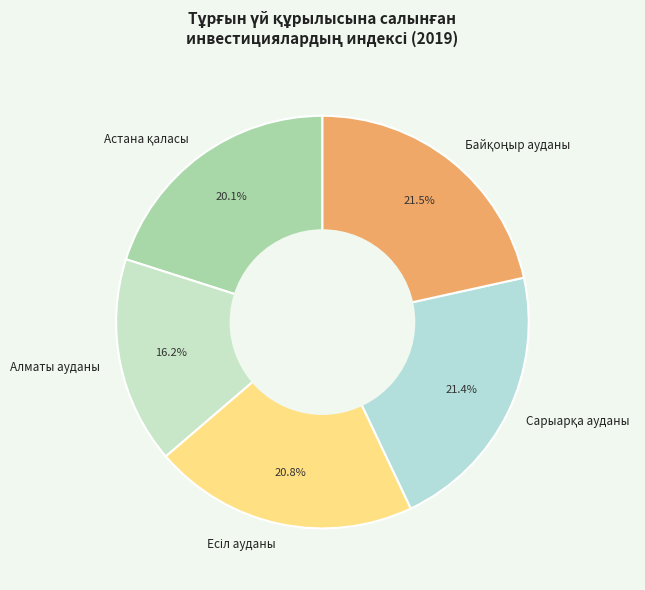

Does any single category account for the majority?

No